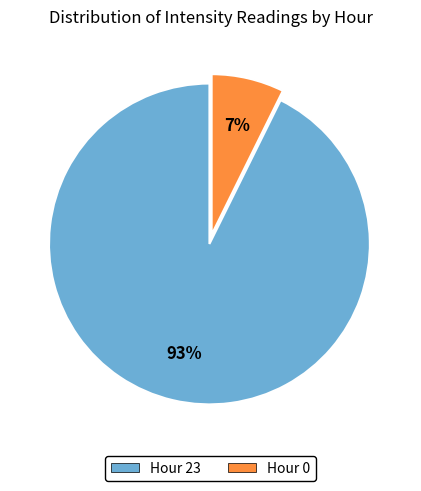

What is the majority slice?

Hour 23